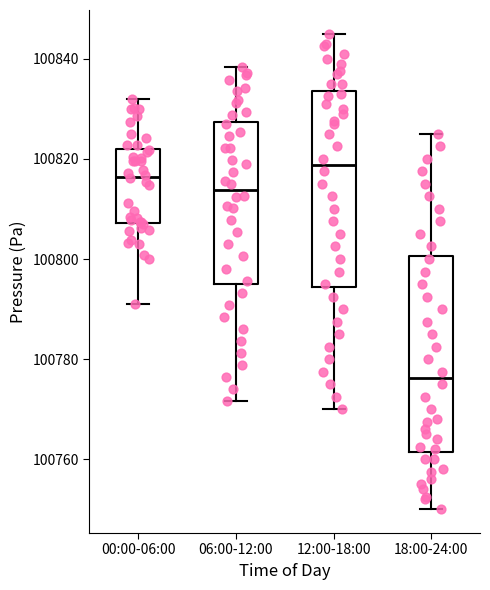

Which box's median line is the lowest?

18:00-24:00